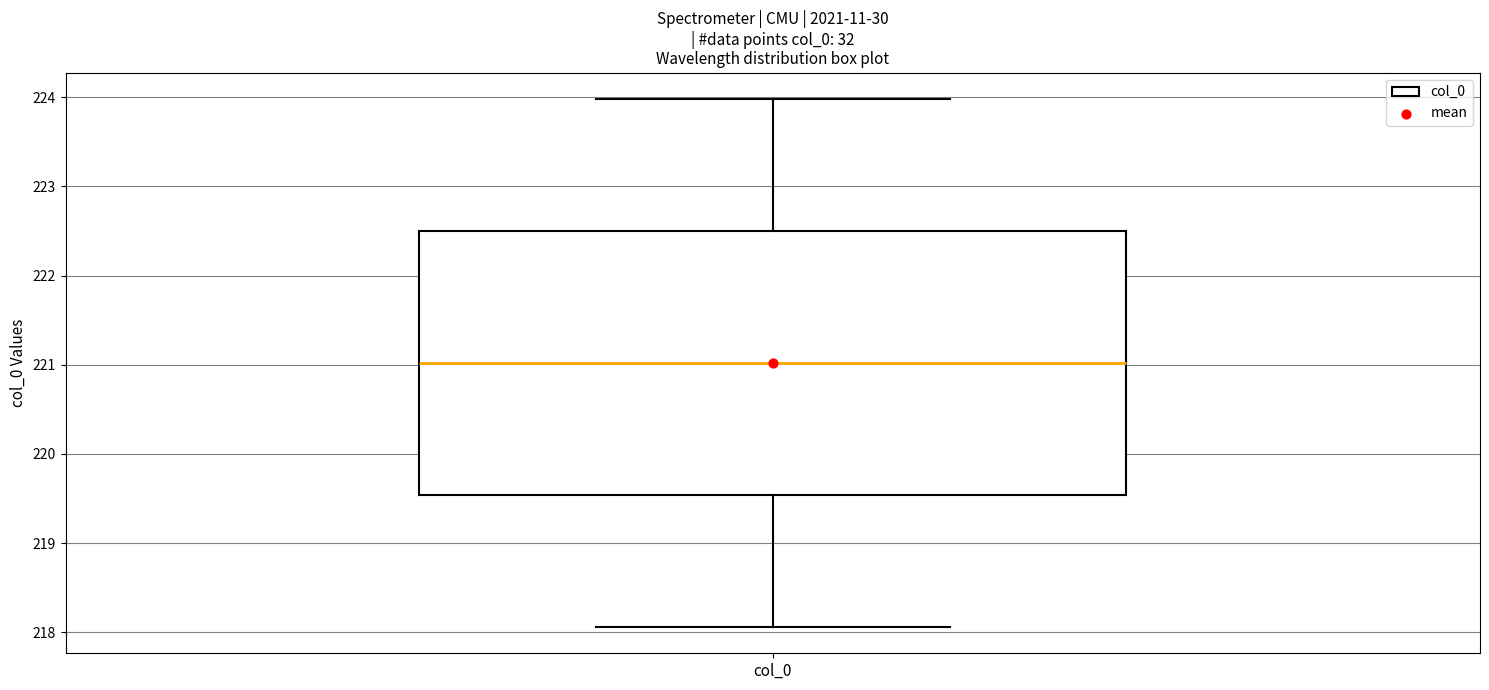

Read this box plot against the y-axis: the position of the median line, the range covered by the box, and the ends of both whiskers. The values are not printed on the chart, so give them approximately, as read against the axis.

median 221.0, box 219.5 to 222.5, whiskers 218.1 to 224.0